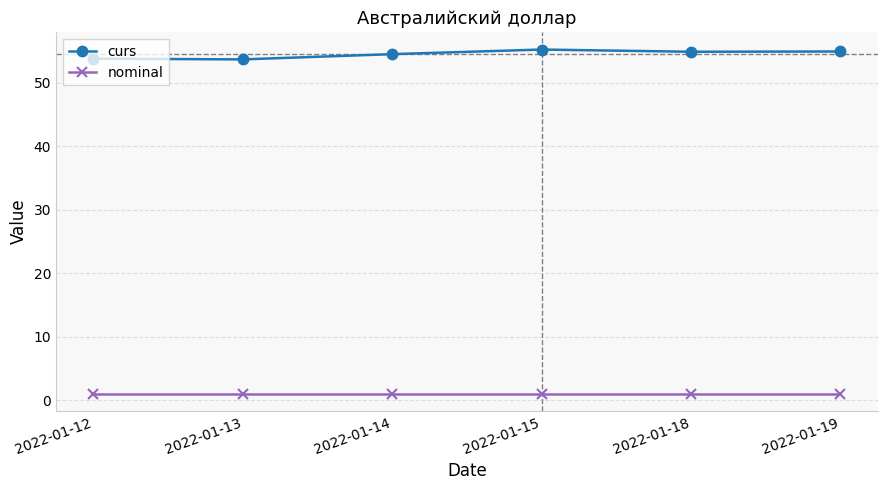

What is the maximum value shown in the chart?

55.2